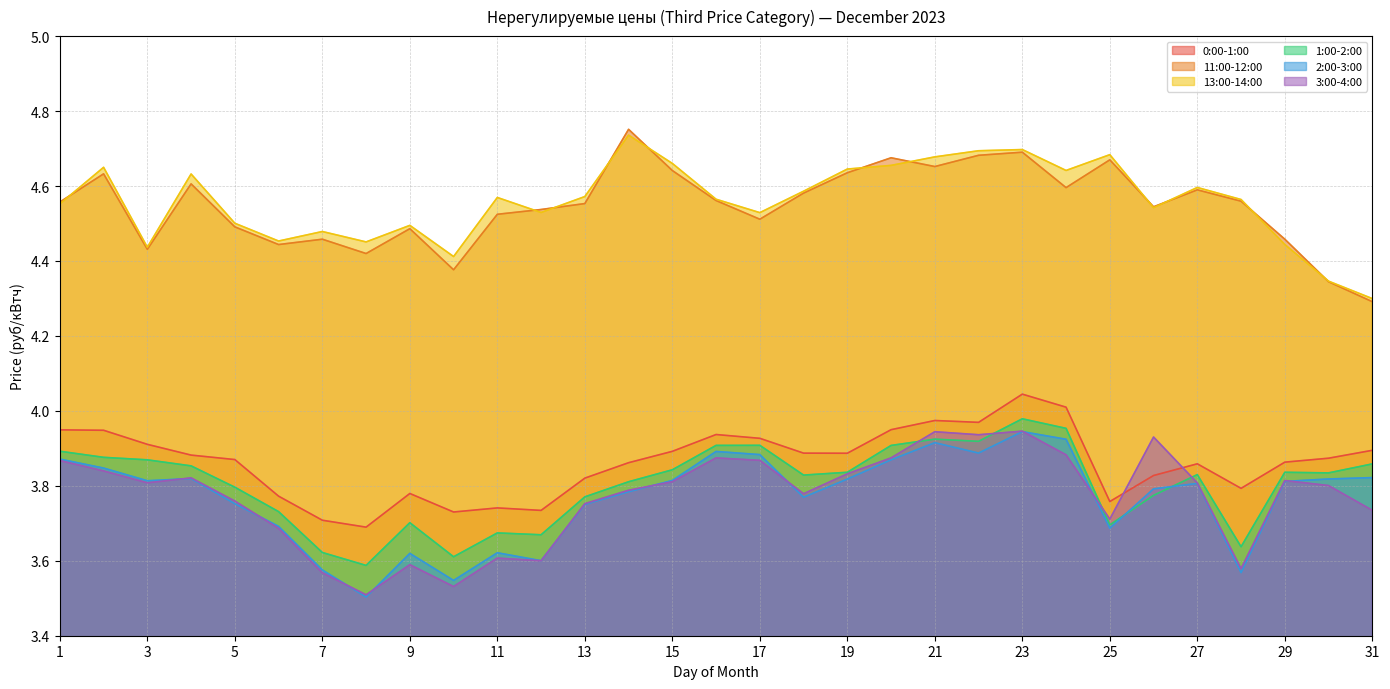

Which has a higher value, 5 or 22?

22